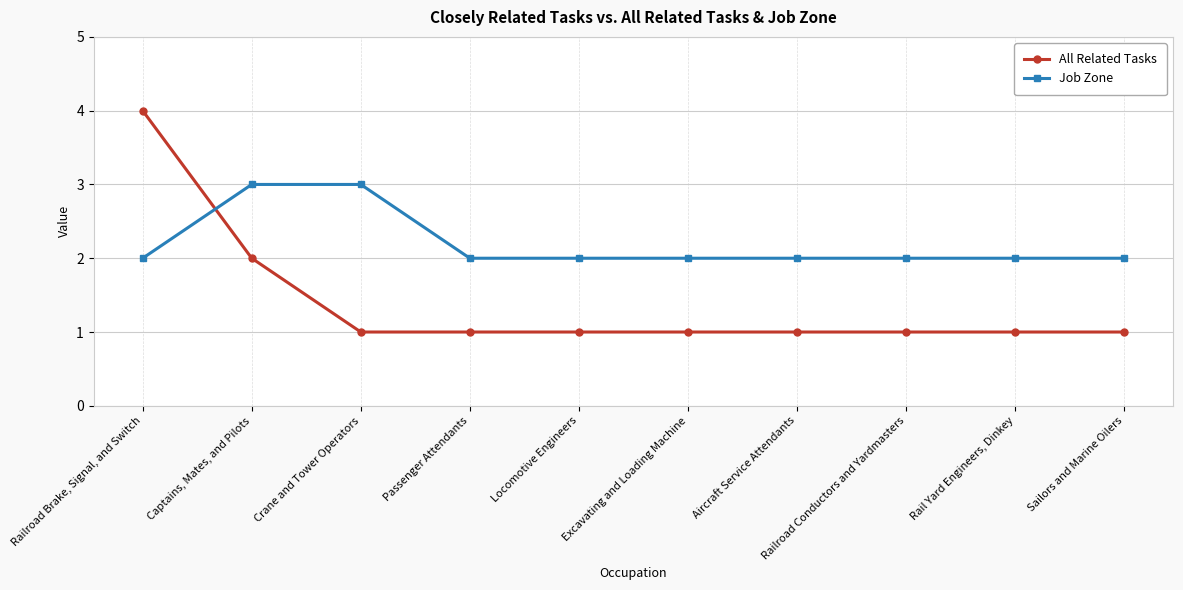

Which series has the largest range (max minus min)?

All Related Tasks